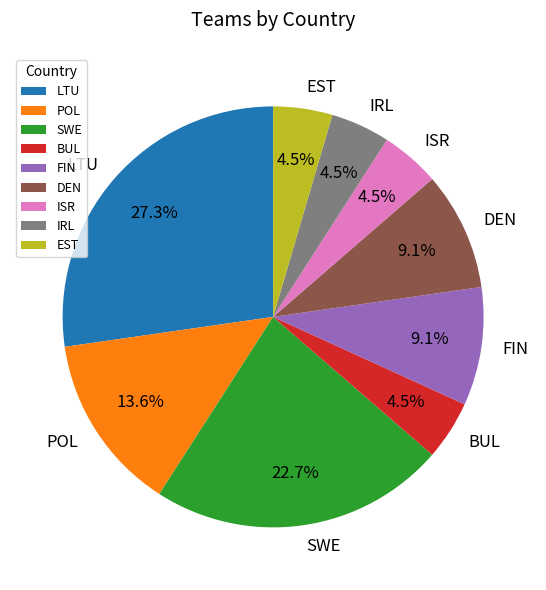

Is it true that SWE is 17% of the pie?

False